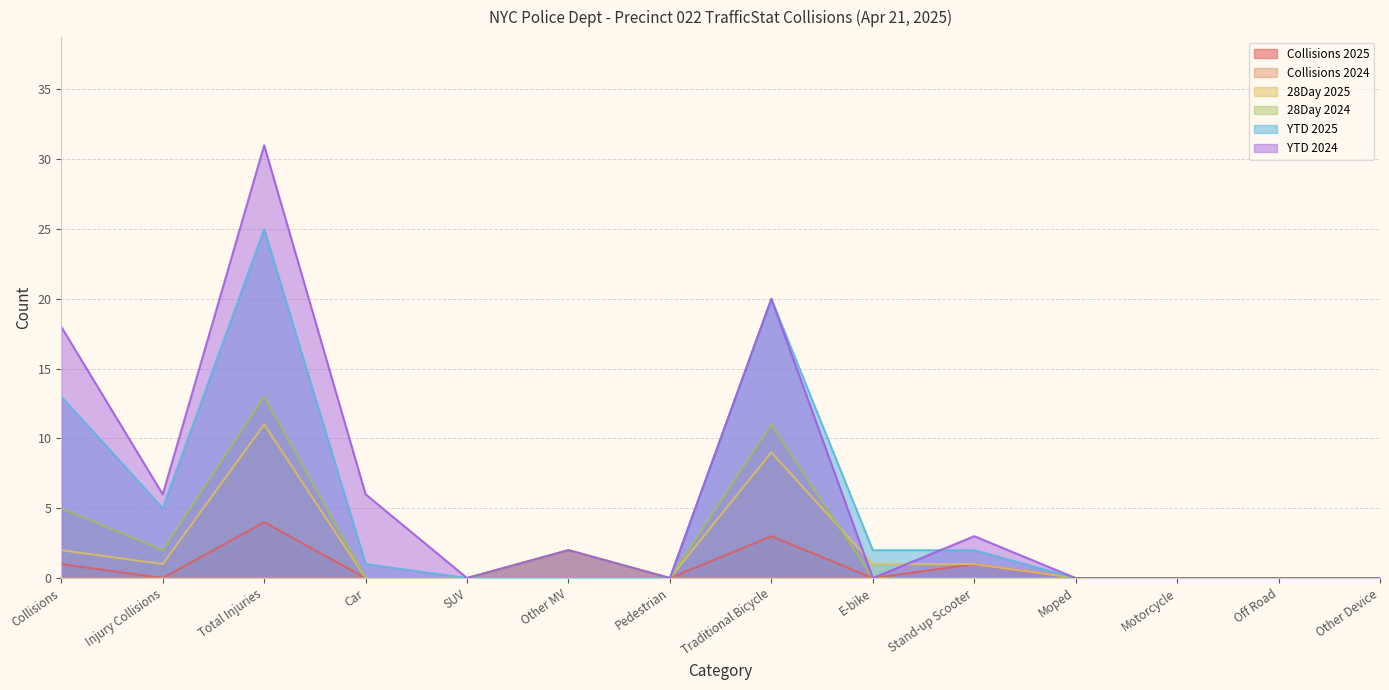

True or false: 28Day 2025 and YTD 2025 cross at least once.

False